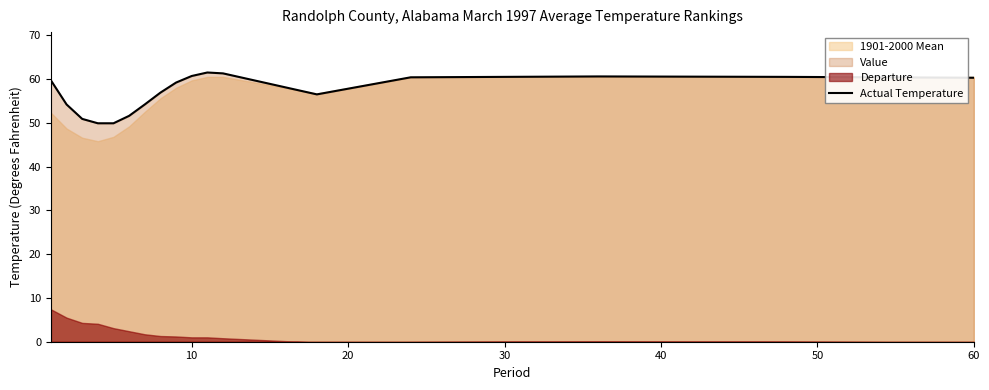

Is it true that Actual Temperature equals 80.6 at 10?

False